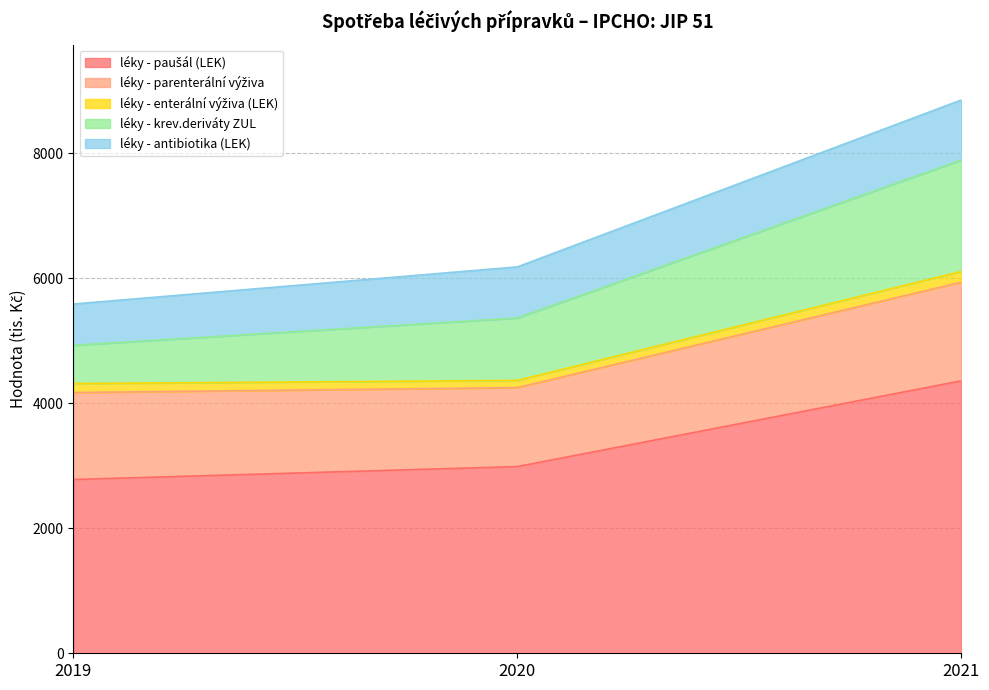

How many data points in léky - parenterální výživa are less than 1391?

1